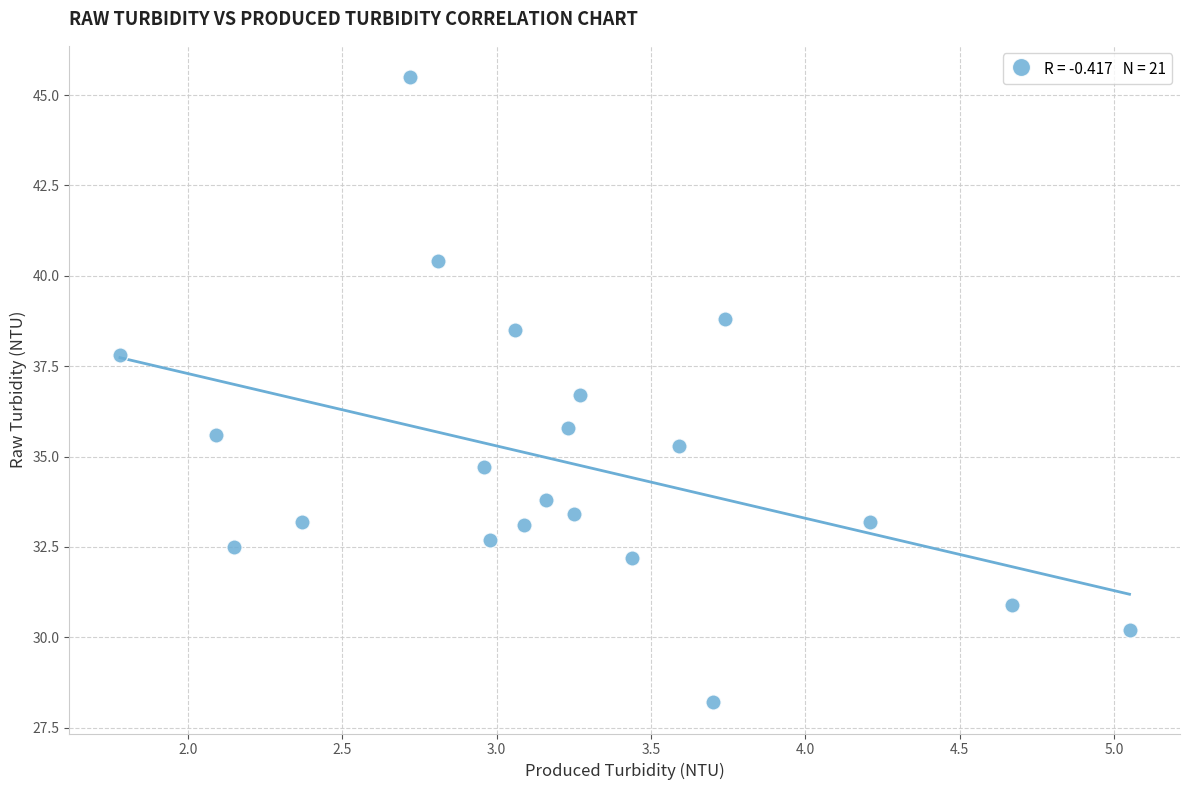

What is the range of X values (max minus min)?

3.3